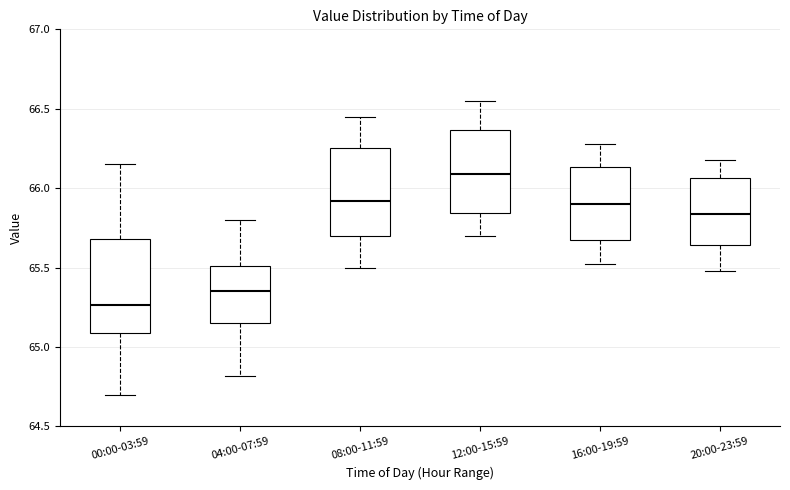

Which box has the highest median line?

12:00-15:59